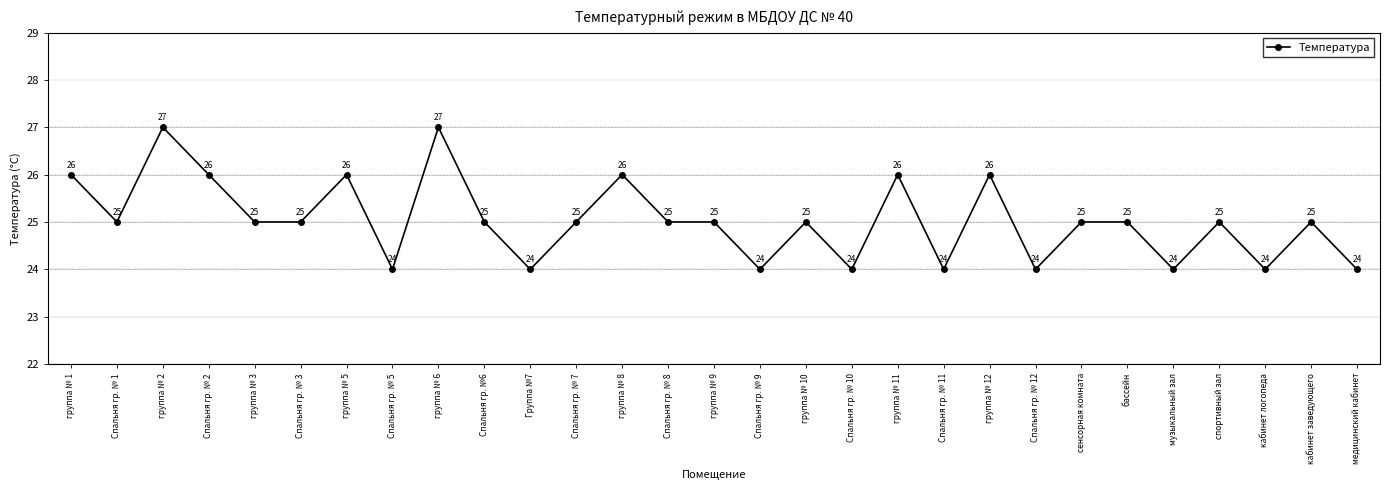

Where does the data first go above 25?

группа № 1